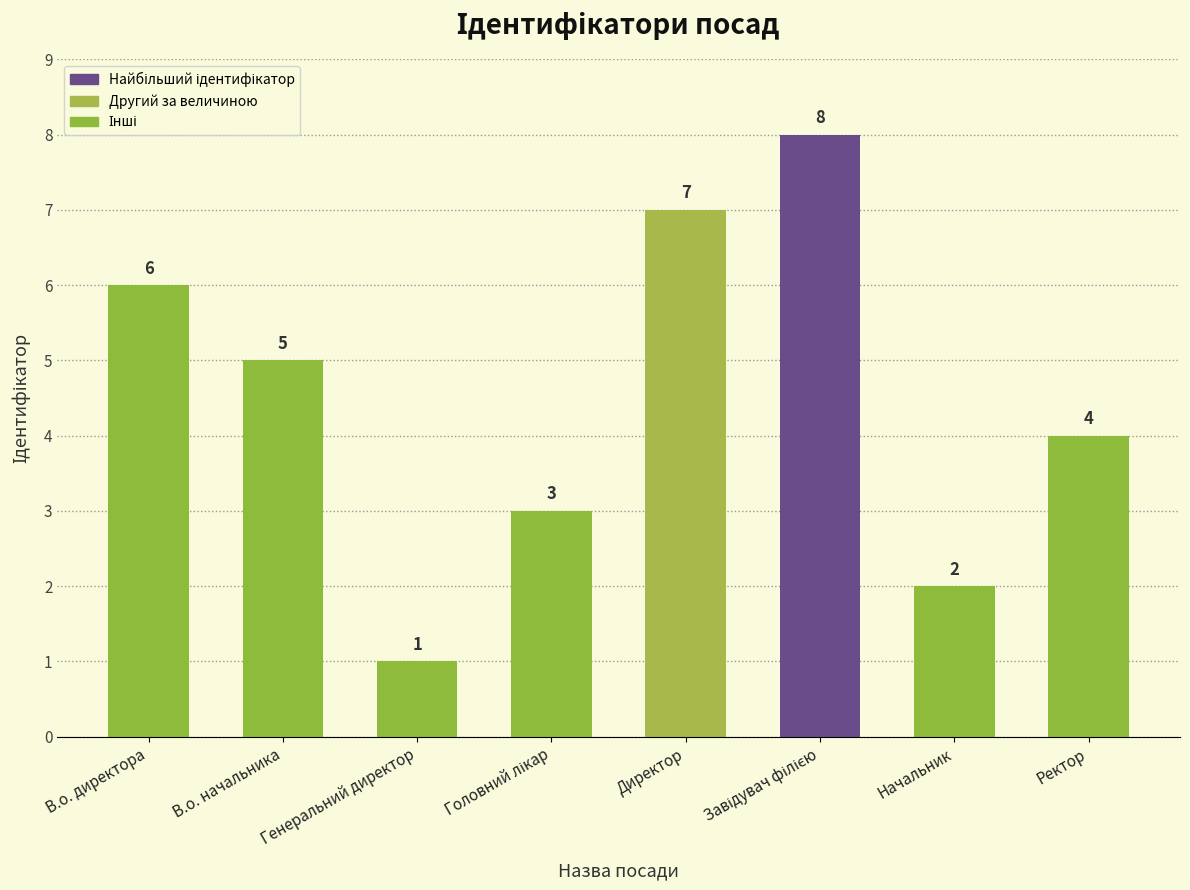

Reading left to right, list all the values displayed in this chart.

6	5	1	3	7	8	2	4